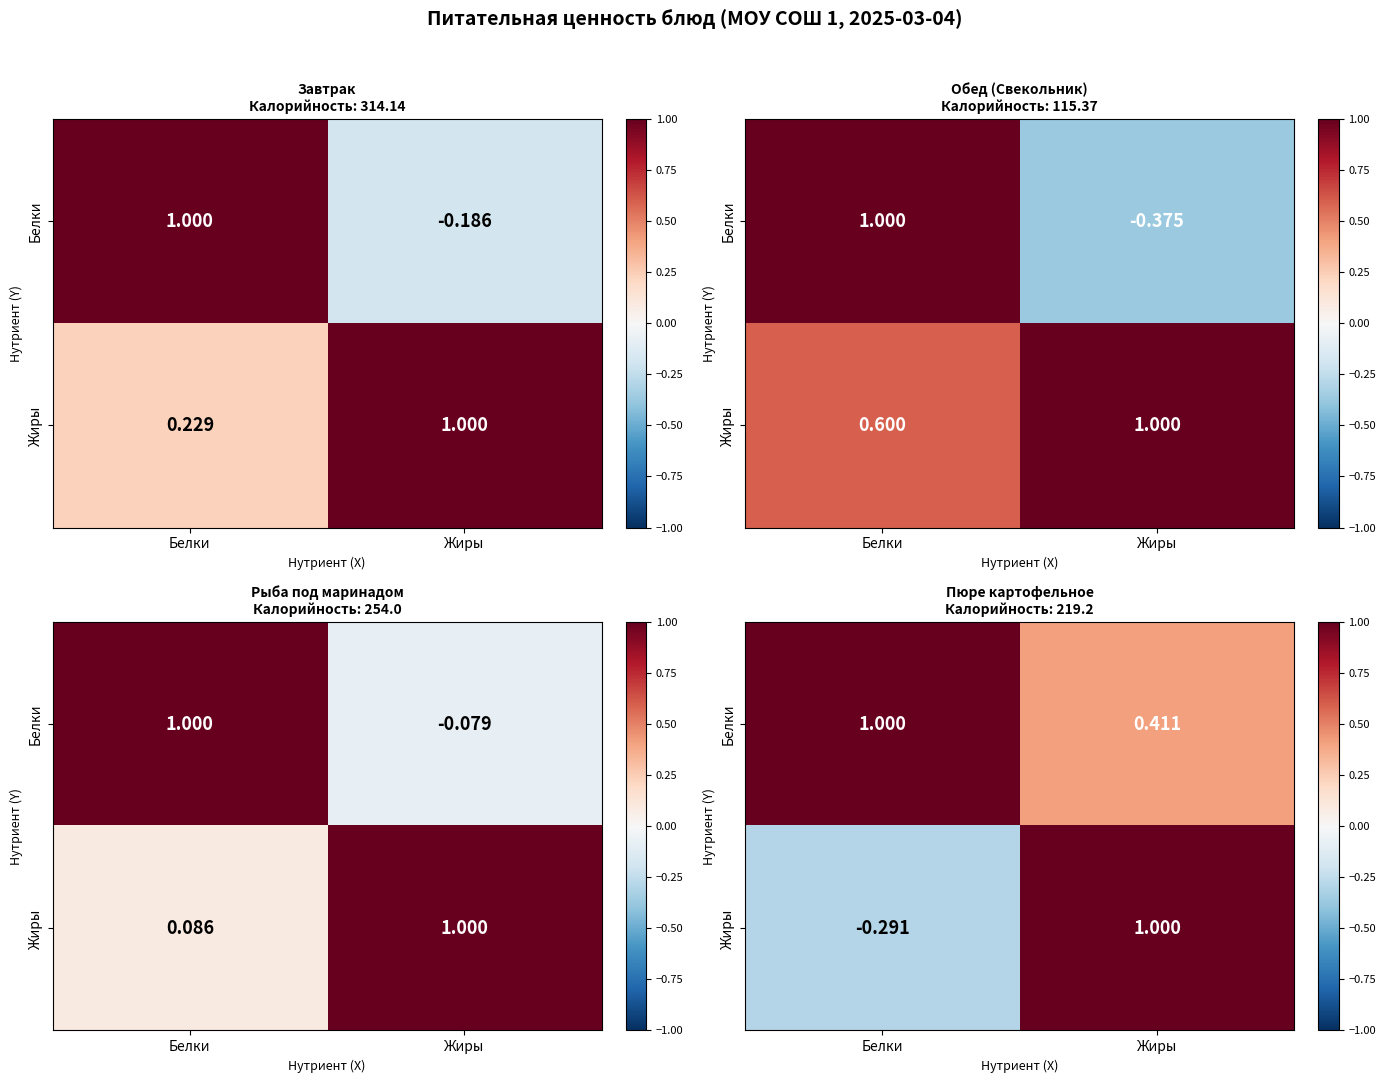

Rank the series by their maximum value, from highest to lowest.

Белки, Жиры